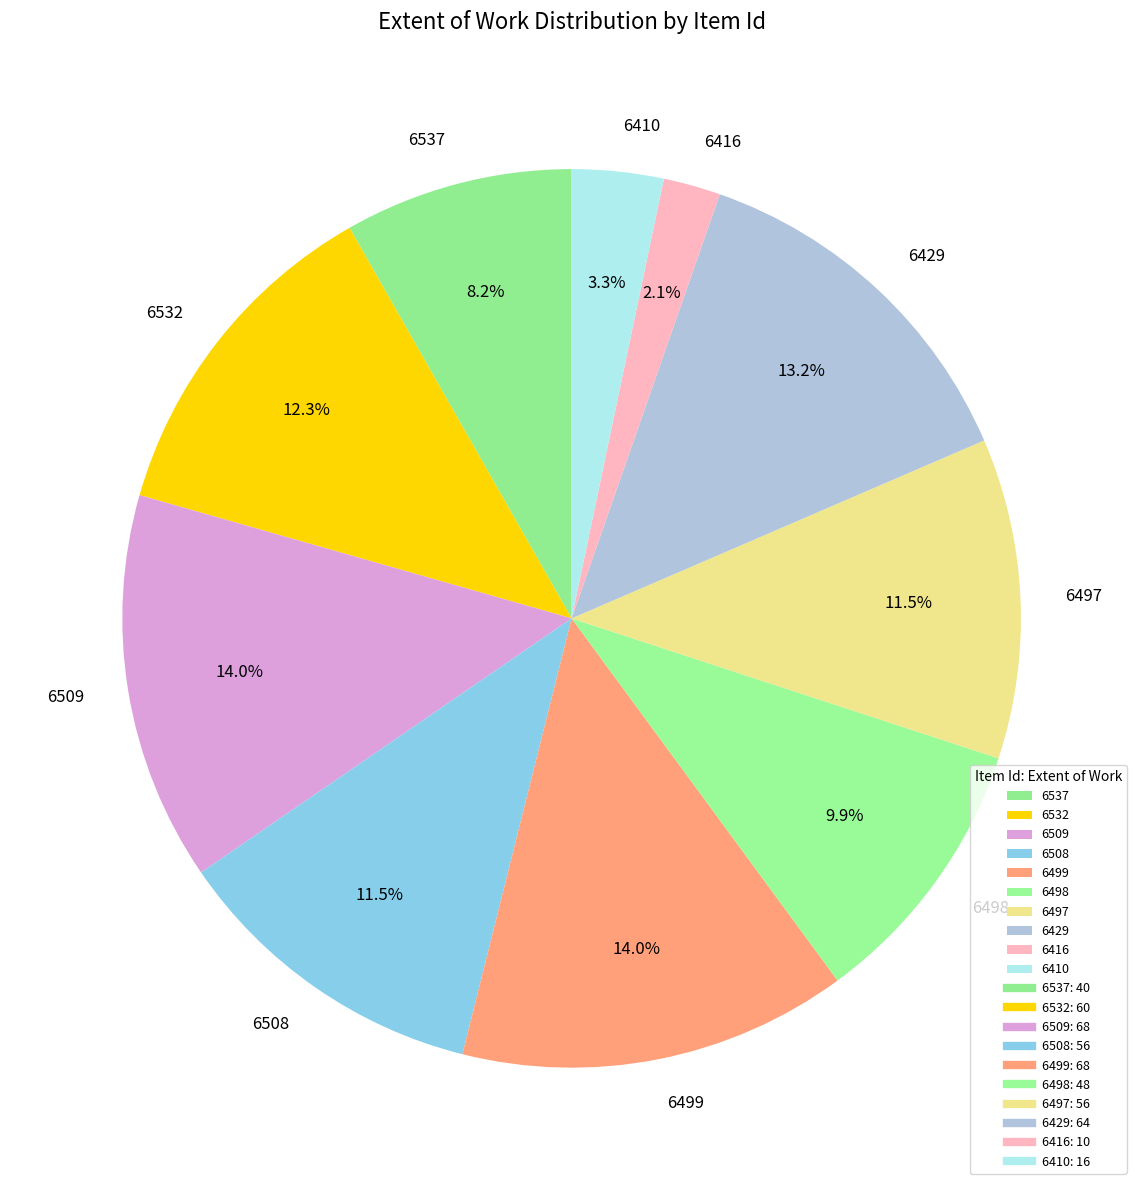

What is the ratio of the value at 6509 to the value at 6429?

1.1